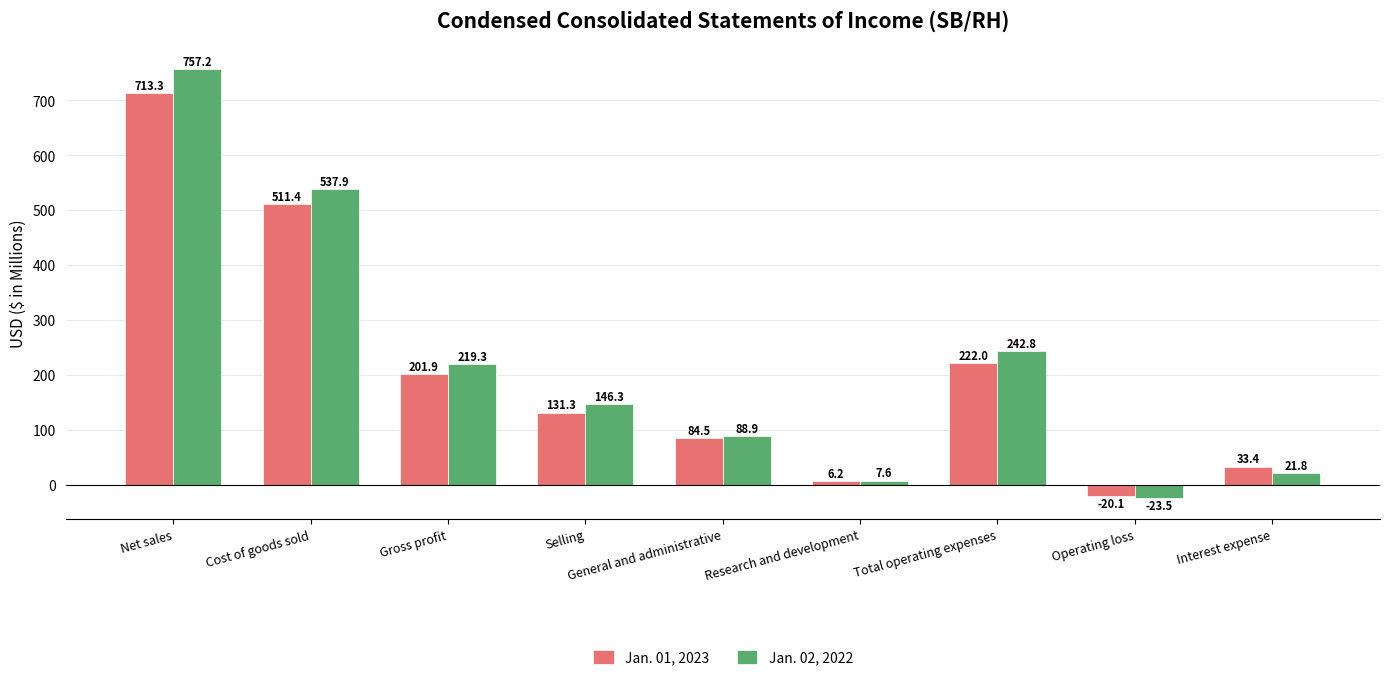

How many distinct data groups are displayed?

2